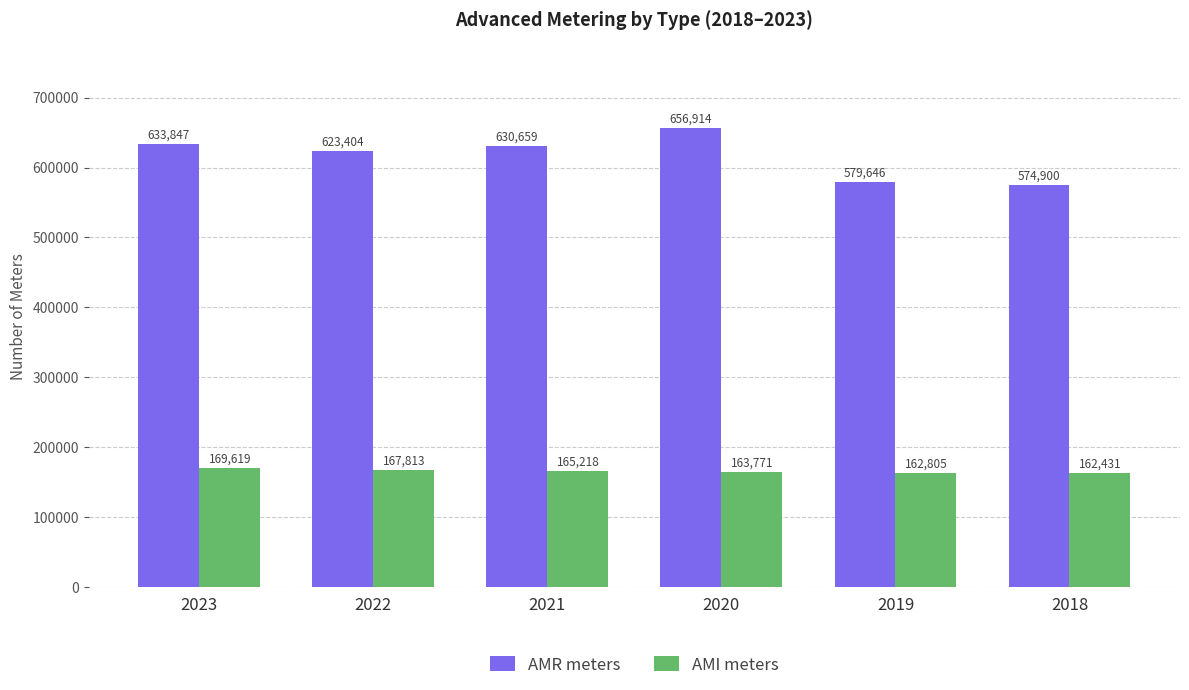

Reading left to right, extract all data points from this chart.

AMR meters: 633847	623404	630659	656914	579646	574900
AMI meters: 169619	167813	165218	163771	162805	162431